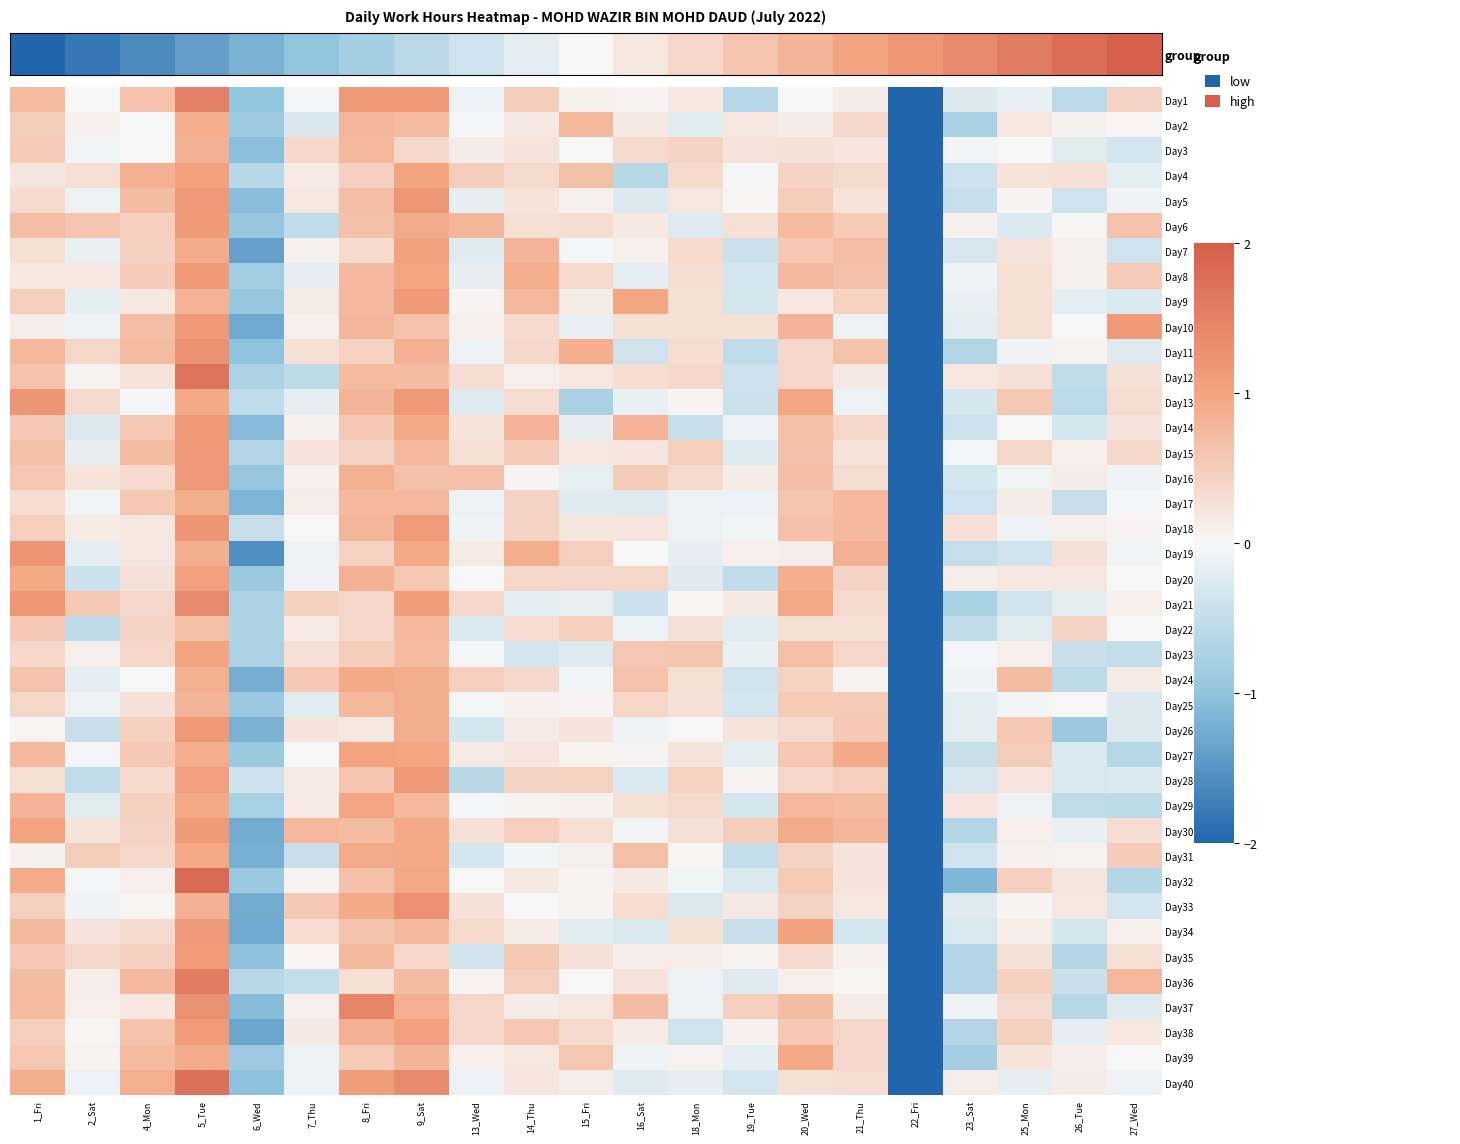

Rank the series at 16_Sat from highest to lowest value.

Day9, Day14, Day37, Day31, Day24, Day23, Day16, Day25, Day20, Day3, Day12, Day33, Day29, Day10, Day36, Day15, Day18, group, Day2, Day32, Day6, Day38, Day35, Day7, Day27, Day19, Day30, Day26, Day39, Day22, Day13, Day8, Day40, Day17, Day5, Day28, Day34, Day11, Day21, Day4